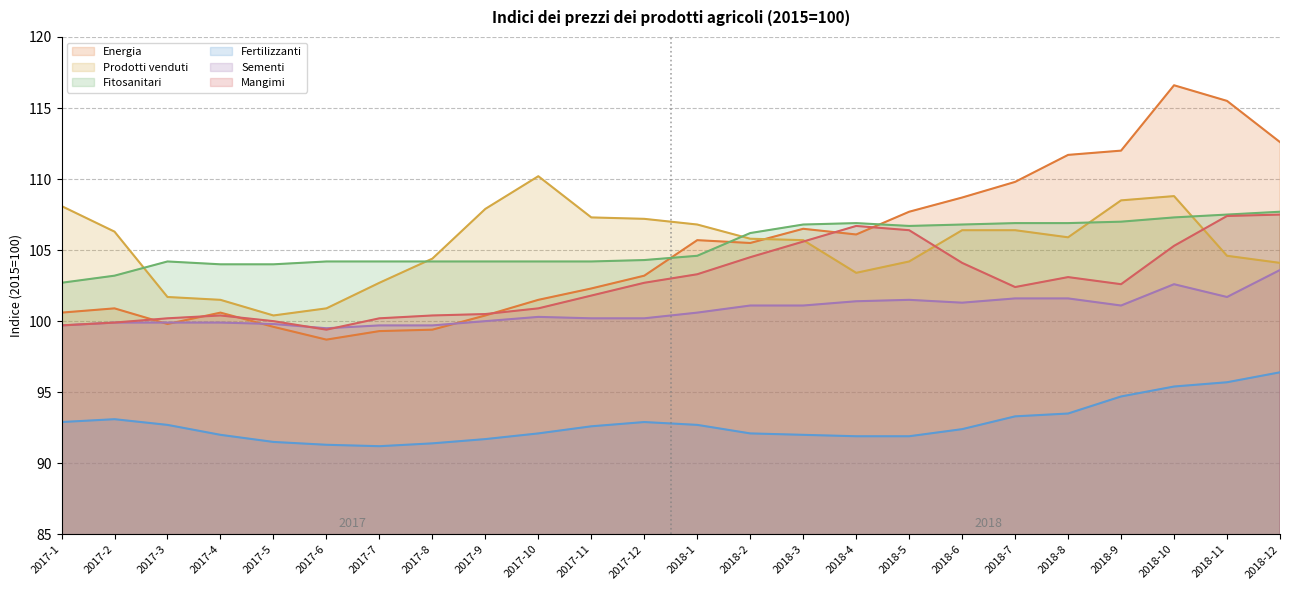

True or false: Fertilizzanti and Mangimi cross at least once.

False